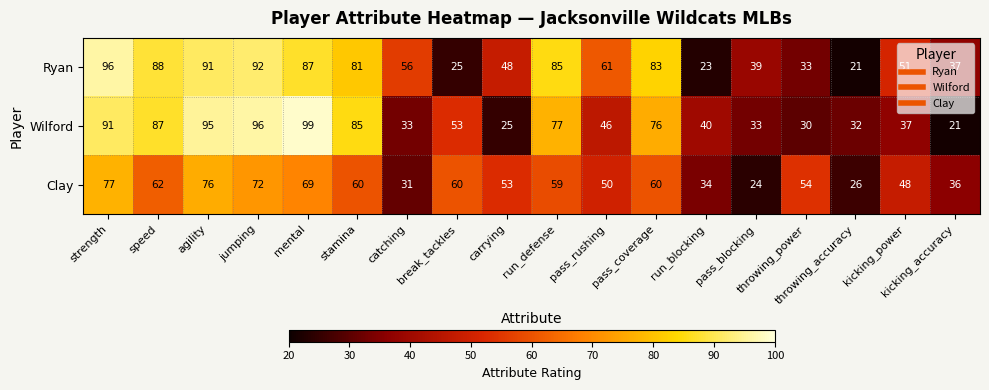

Which series has the widest spread of values?

Wilford